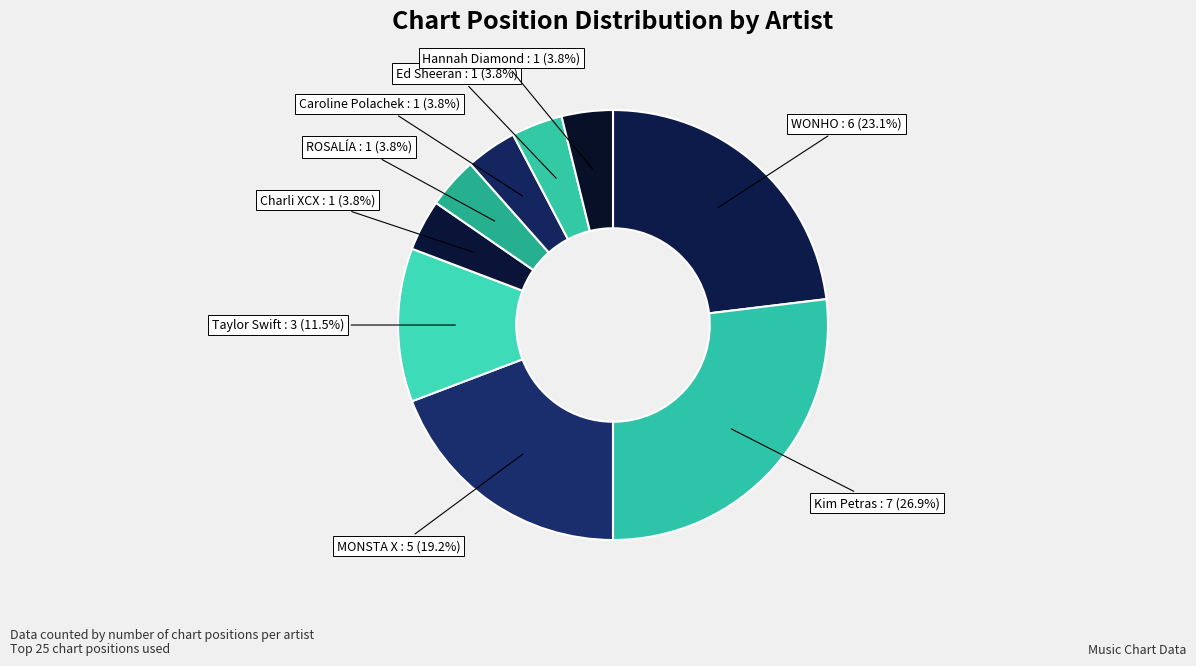

Is there a majority slice in this chart?

No